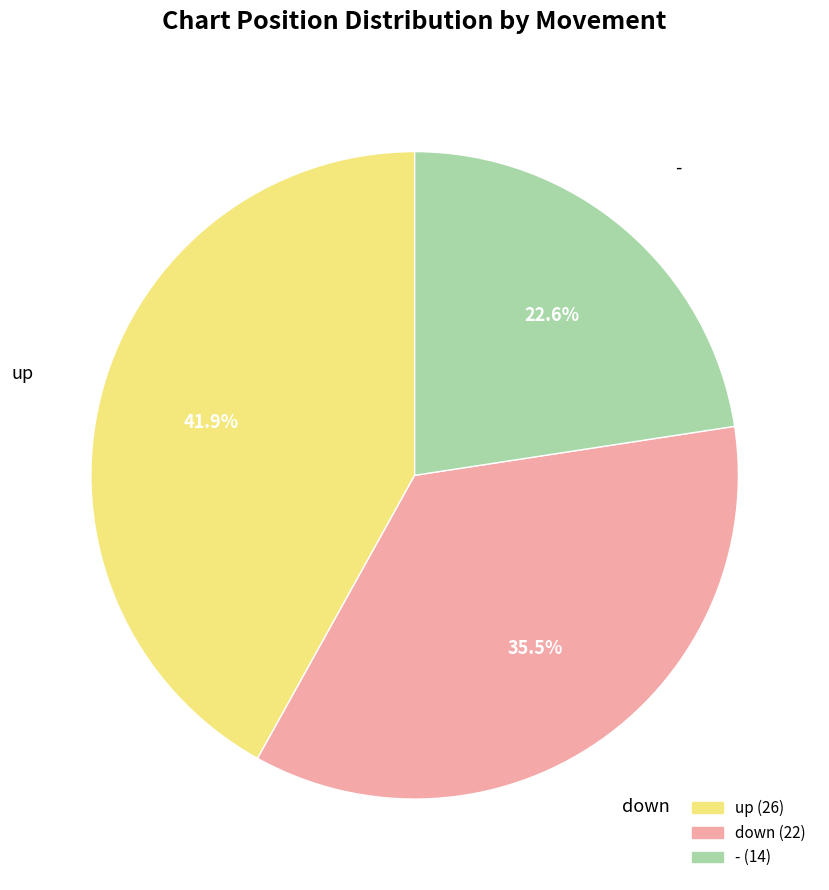

To the nearest percent, what percentage of the pie is up?

42%